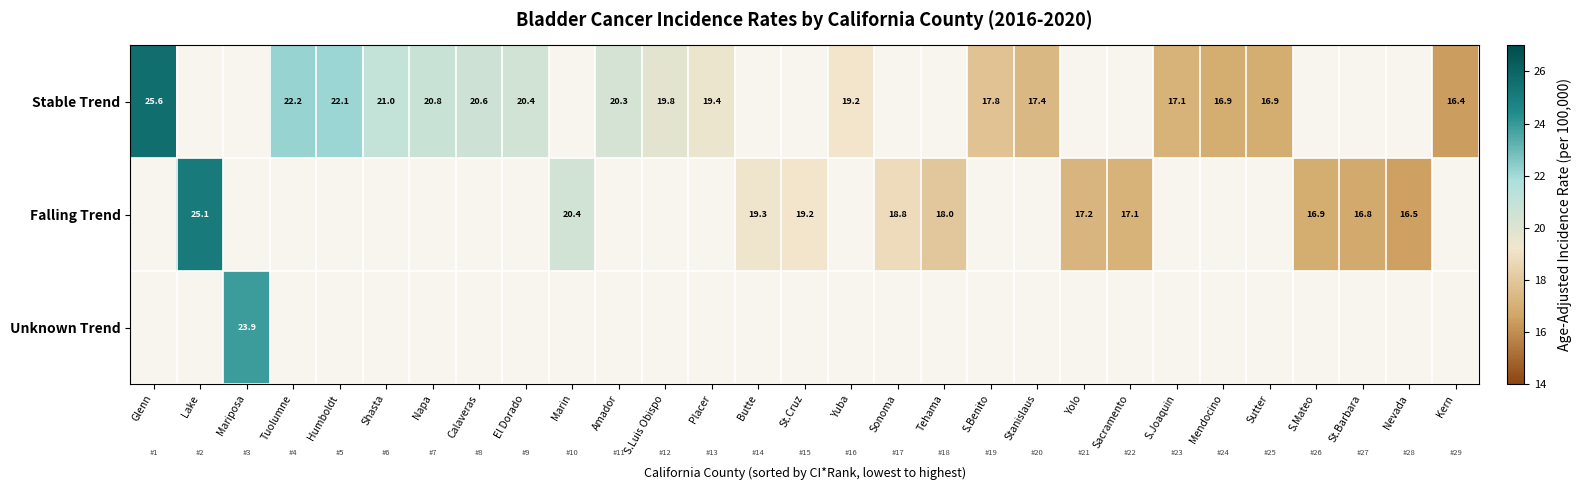

Which category has the highest value across all series?

Glenn